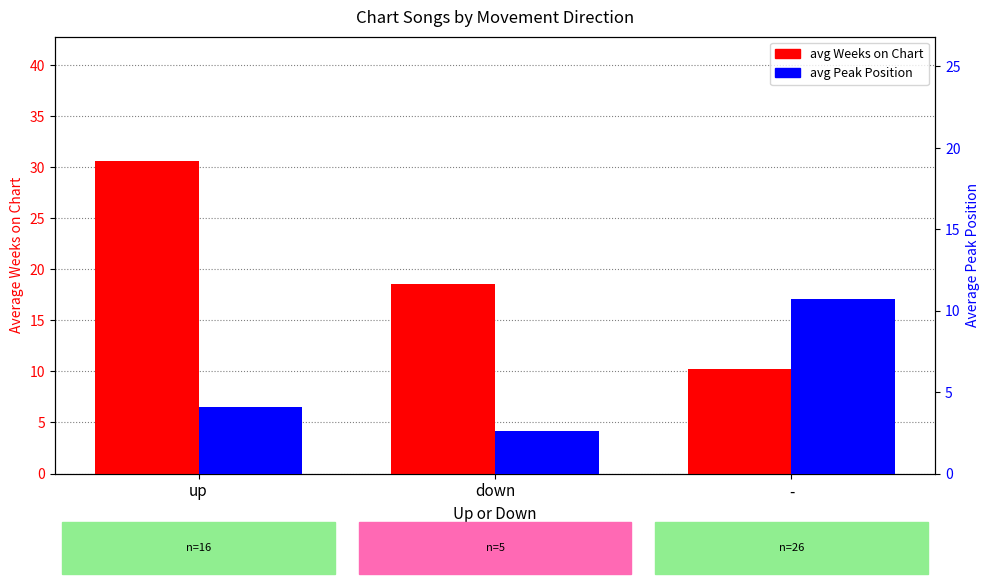

Which category has the lowest value in the avg Peak Position series?

down